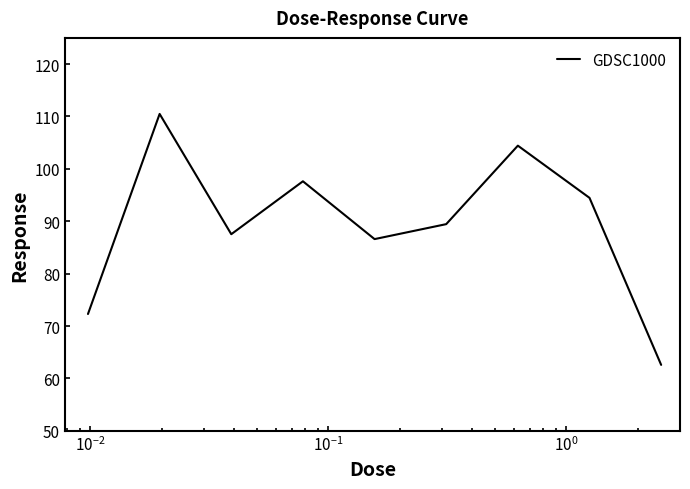

What is the smallest value displayed?

62.6